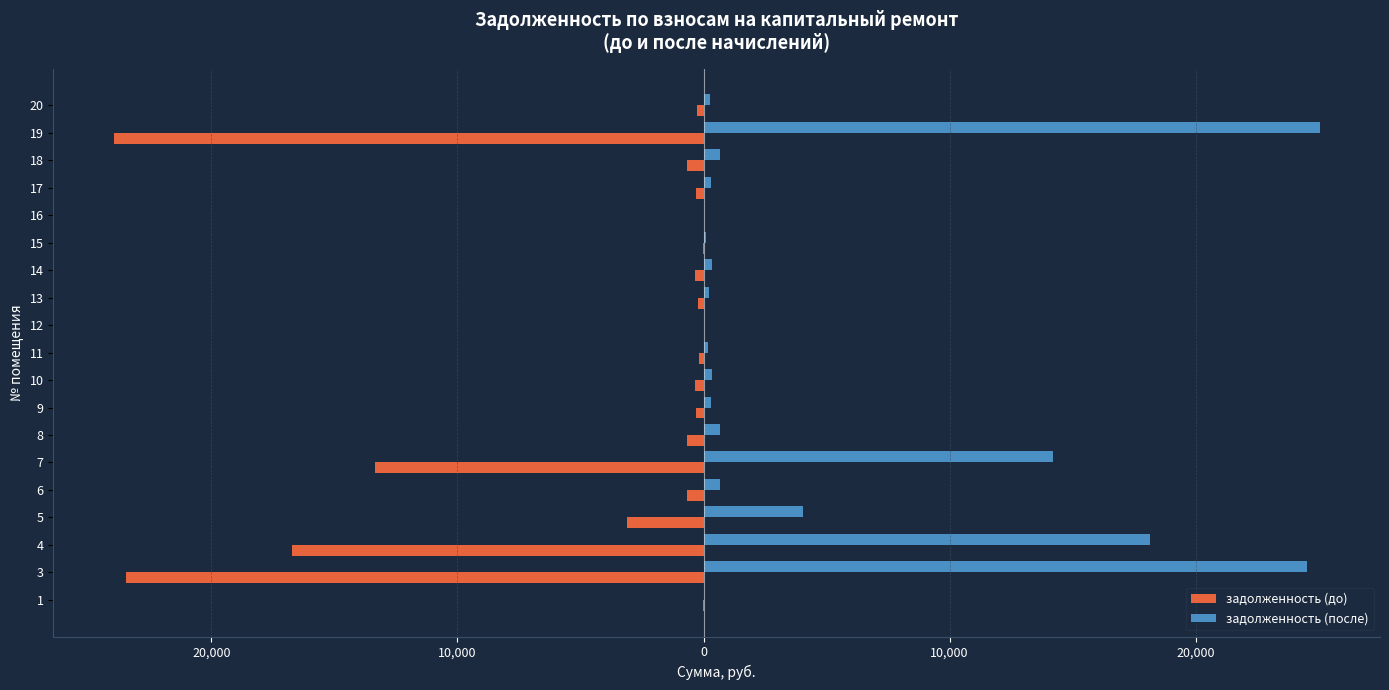

Rank the series by their average value, from highest to lowest.

задолженность (после), задолженность (до)